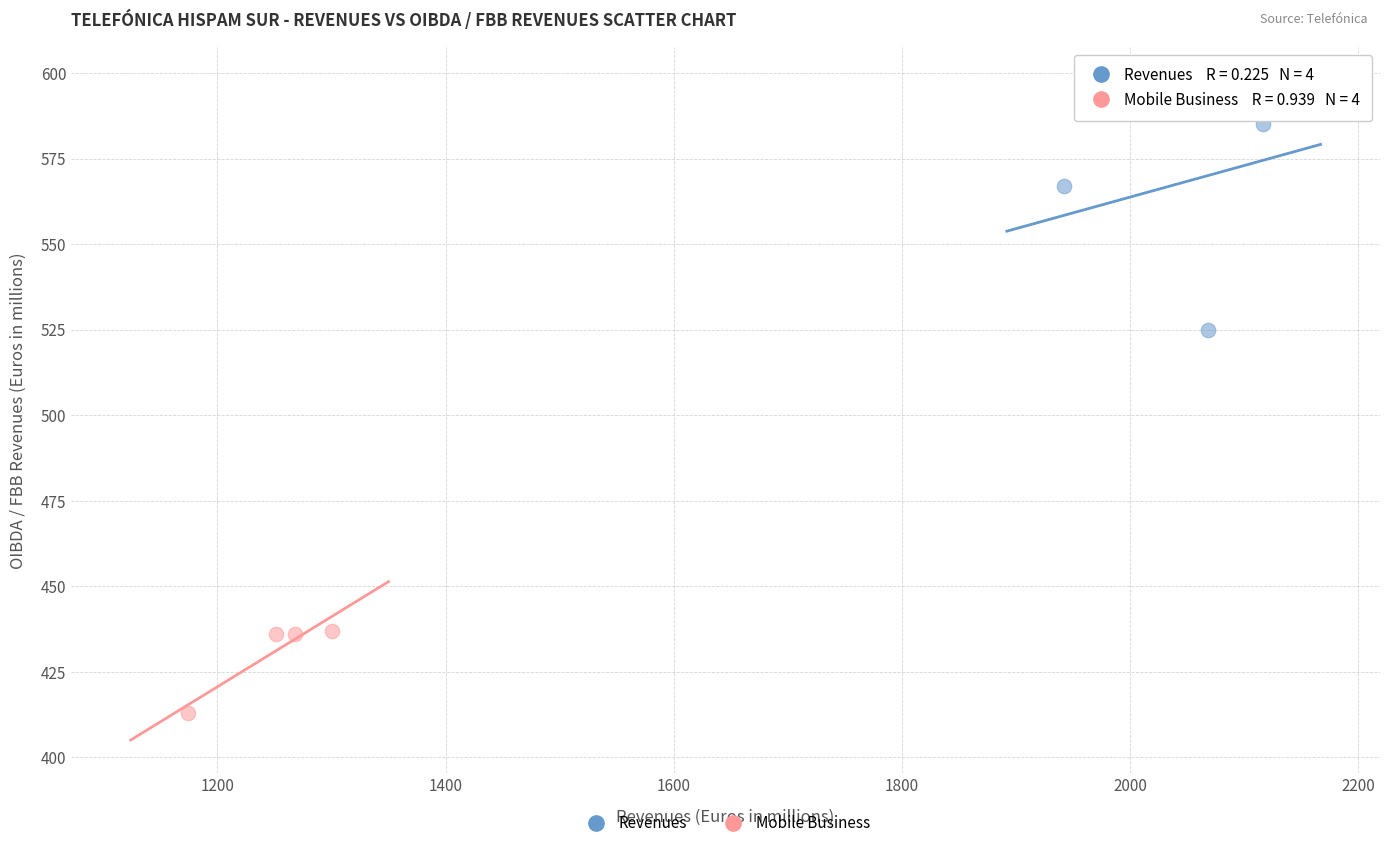

Which series has the widest spread of Y values?

Revenues